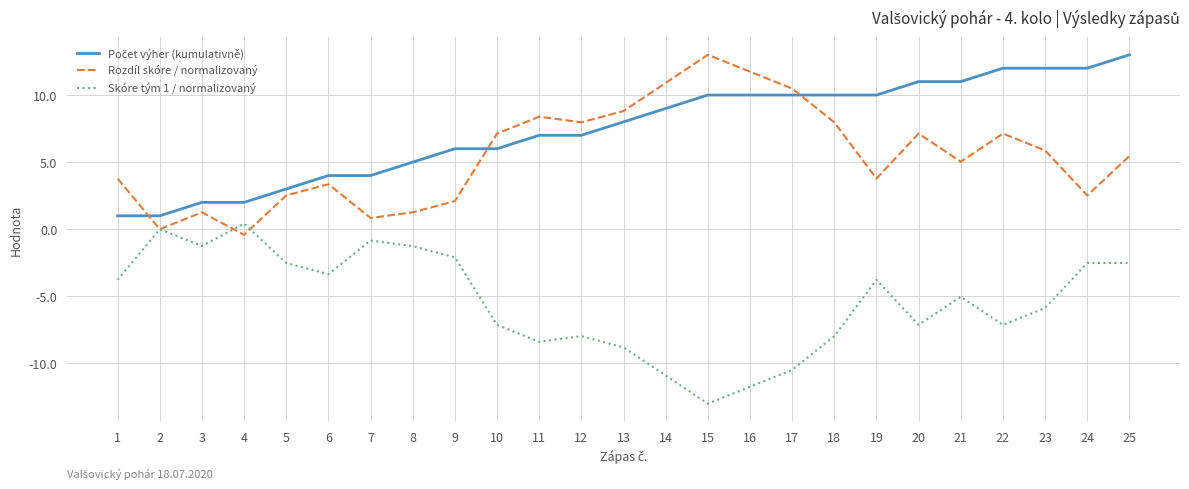

Where is Skóre tým 1 / normalizovaný nearest to the value -6?

23